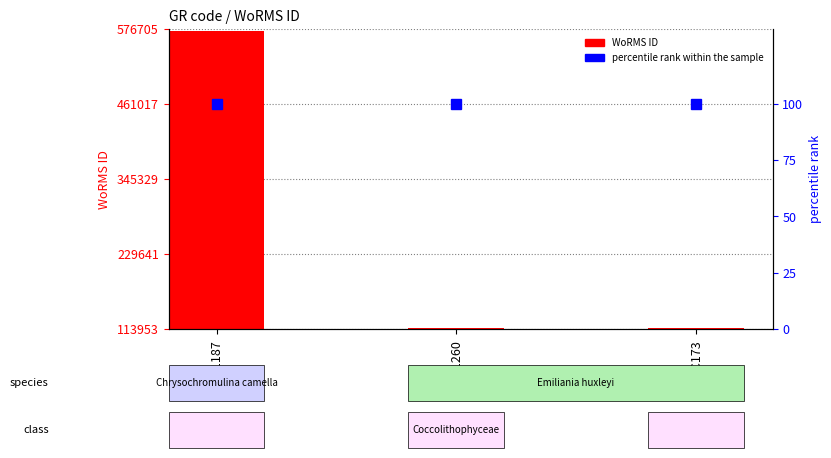

How many groups of bars are there?

3